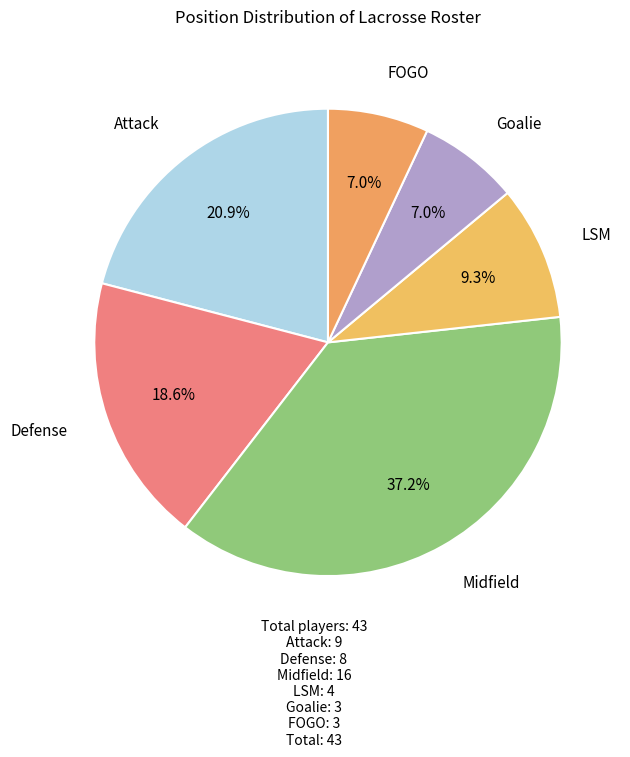

How many slices are in this pie chart?

6